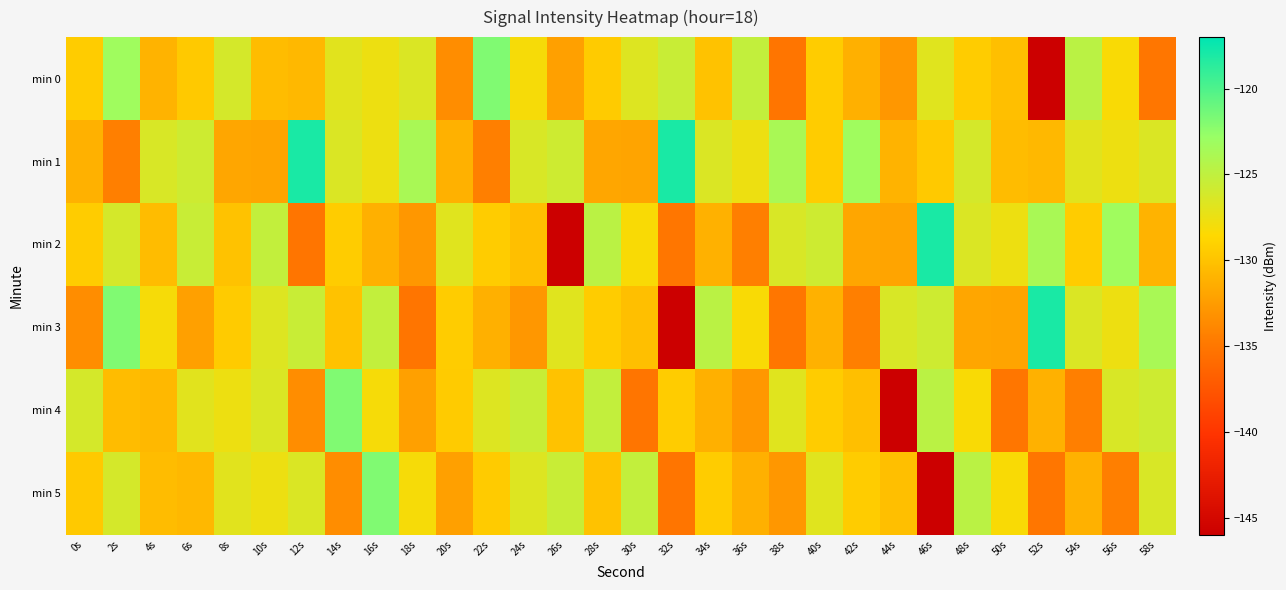

Which series has the widest spread of values?

min 2